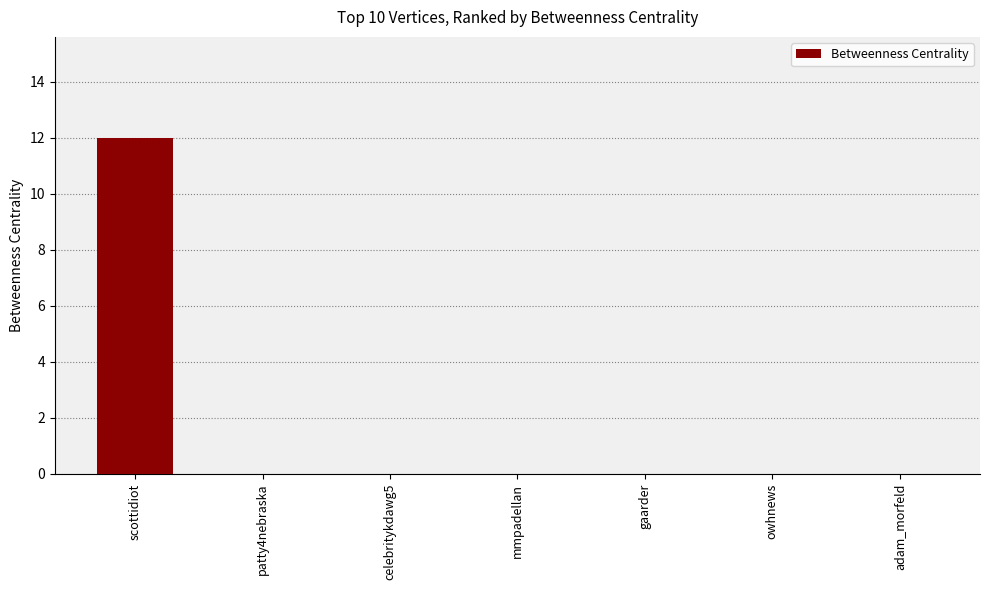

Which has a higher value, celebritykdawg5 or scottidiot?

scottidiot